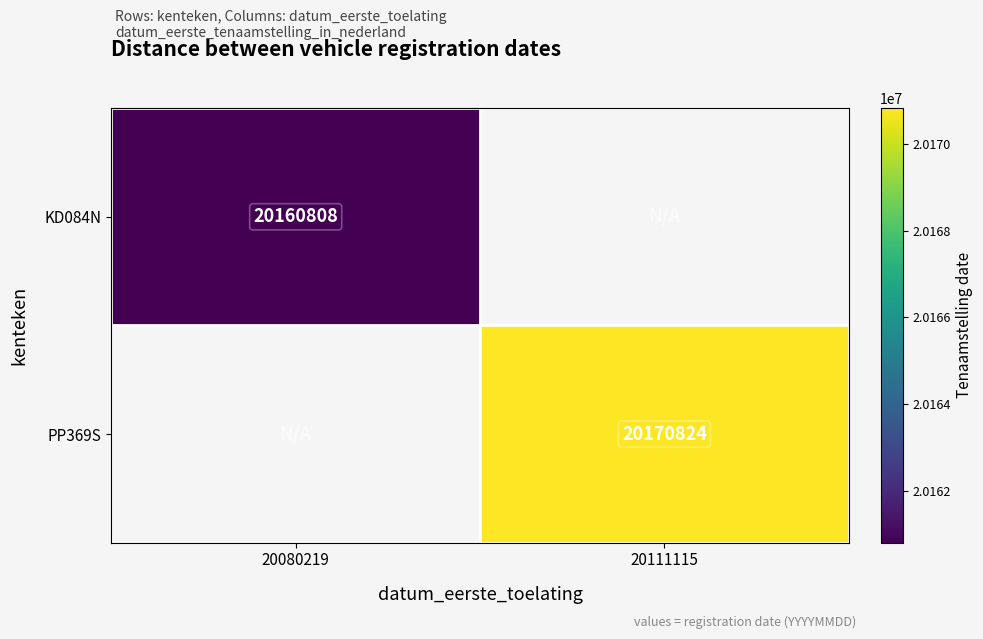

What is the minimum value shown in the chart?

20160808.0